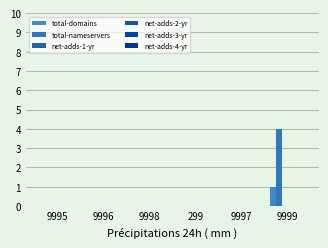

Which series has the largest total across all categories?

total-nameservers